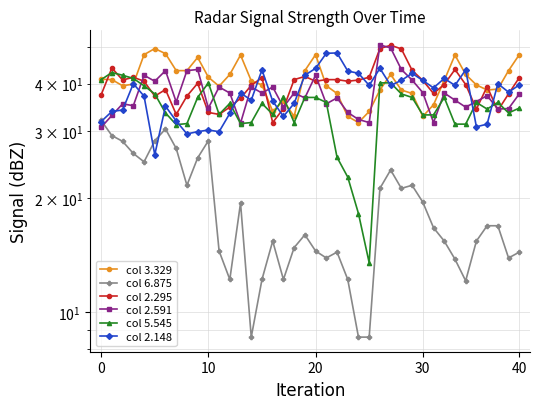

Read the col 2.295 value at 19.

41.8